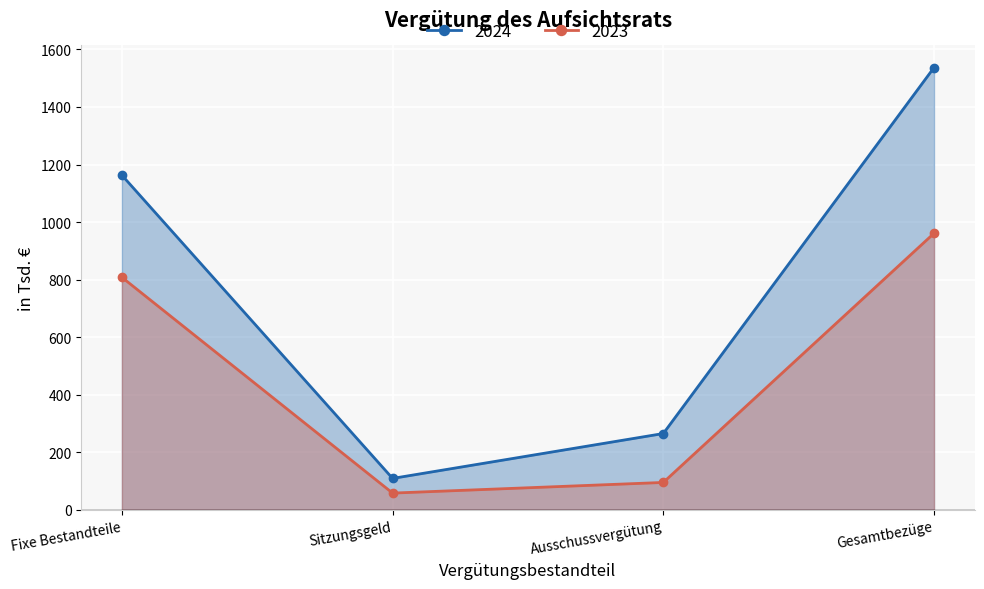

How many data points does each series have?

4